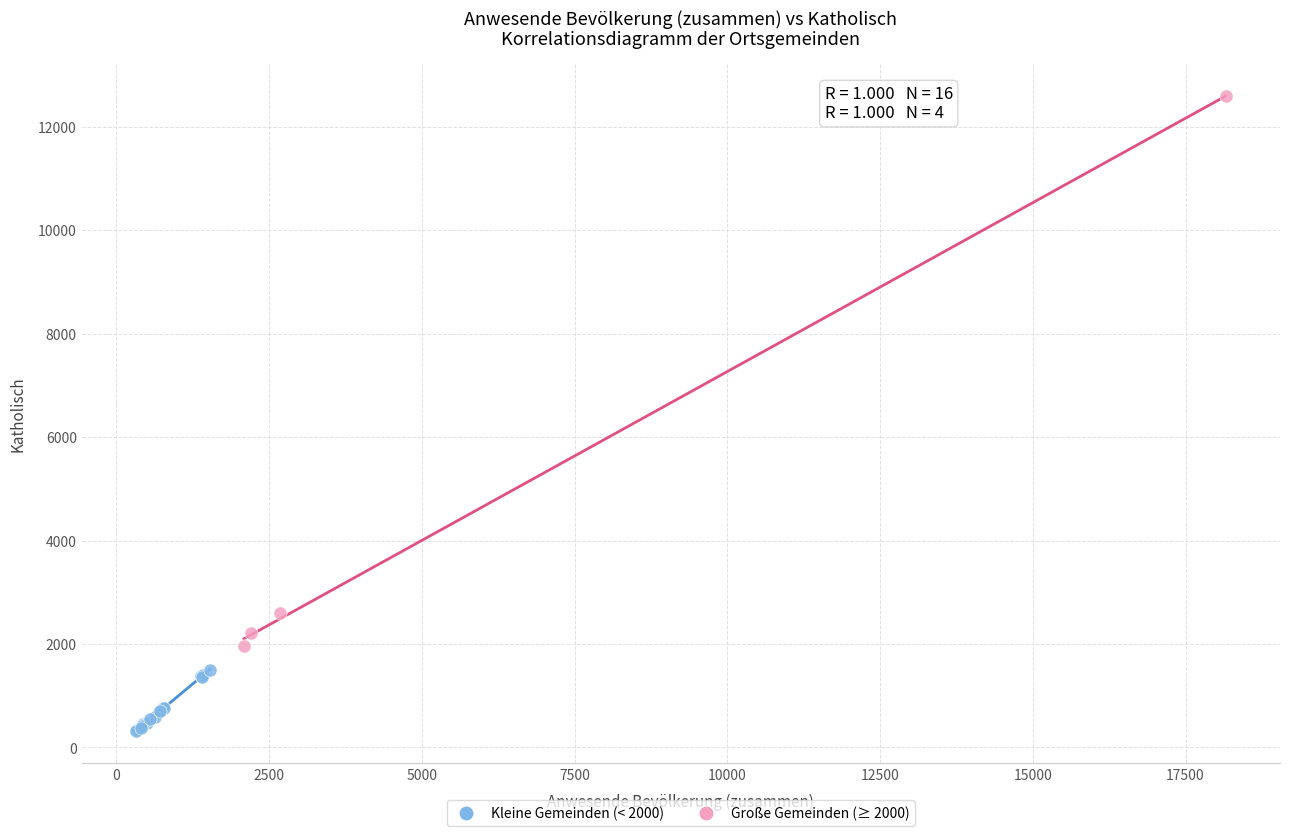

Which series has the widest spread of Y values?

Große Gemeinden (≥ 2000)